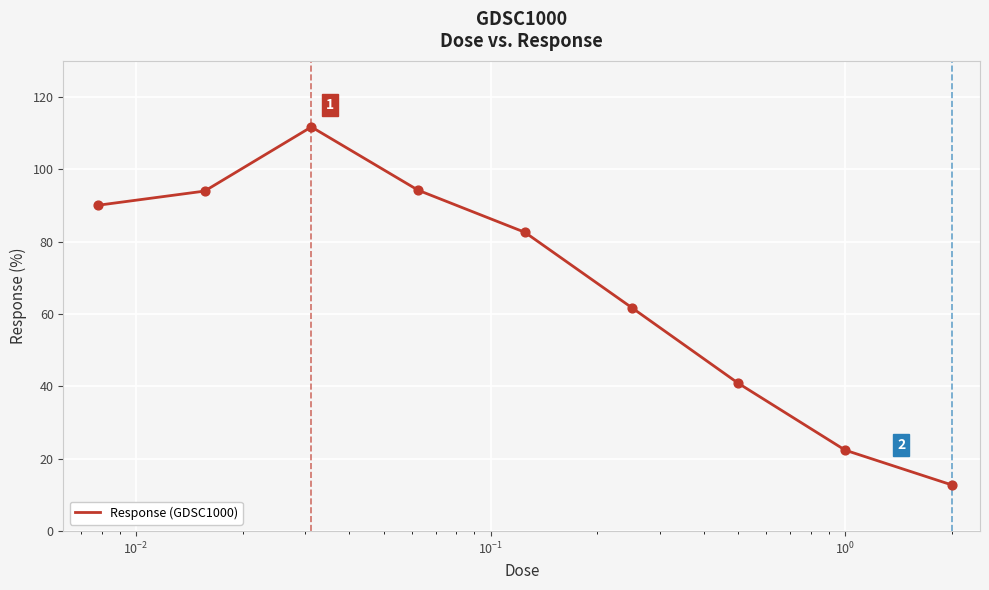

What is the greatest value displayed?

111.7